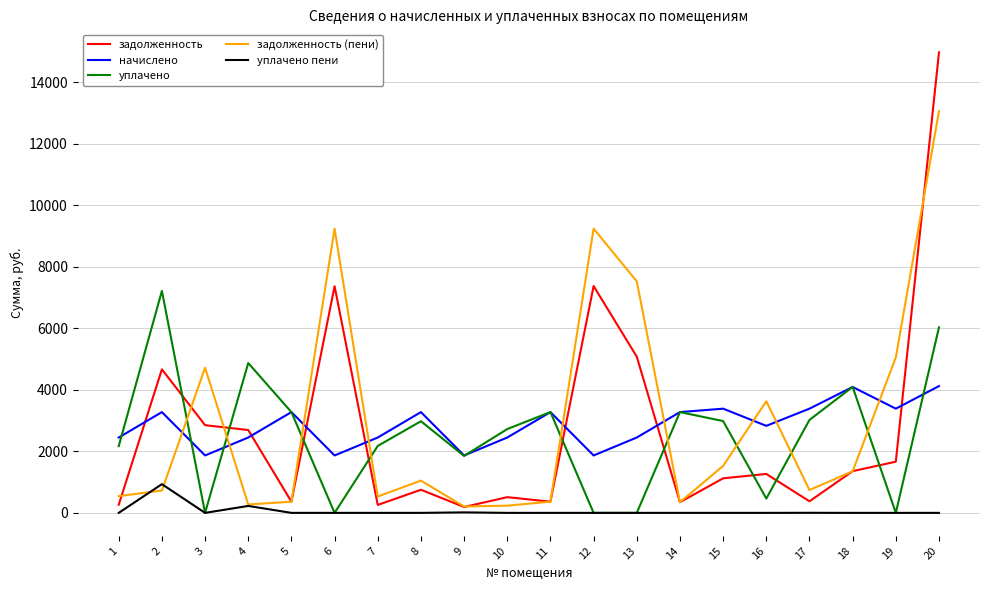

What is the maximum value for уплачено?

7214.6